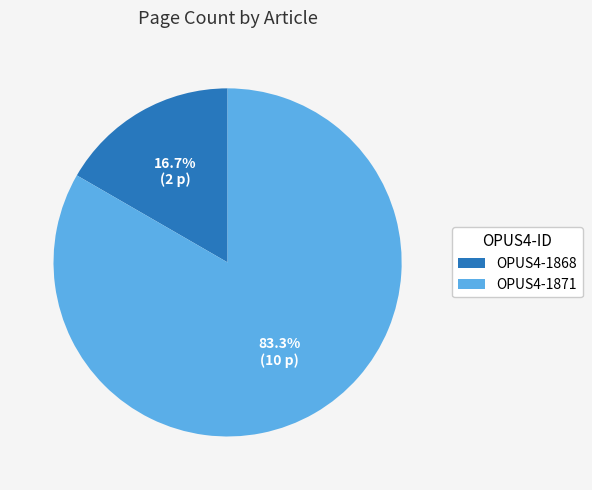

Approximately how many times larger is the value at OPUS4-1871 compared to OPUS4-1868?

5.0